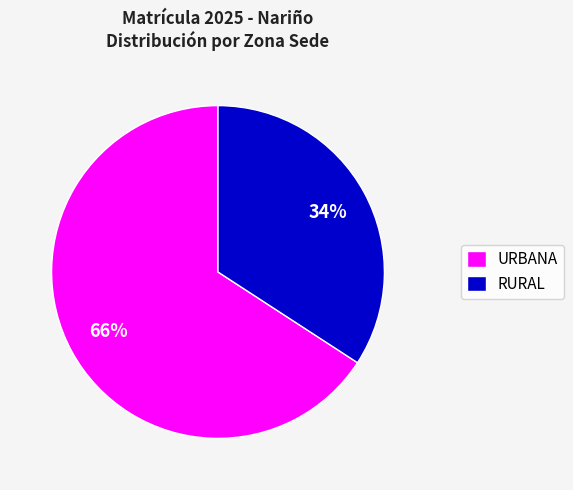

To the nearest percent, what is the combined percentage of RURAL and URBANA?

100%